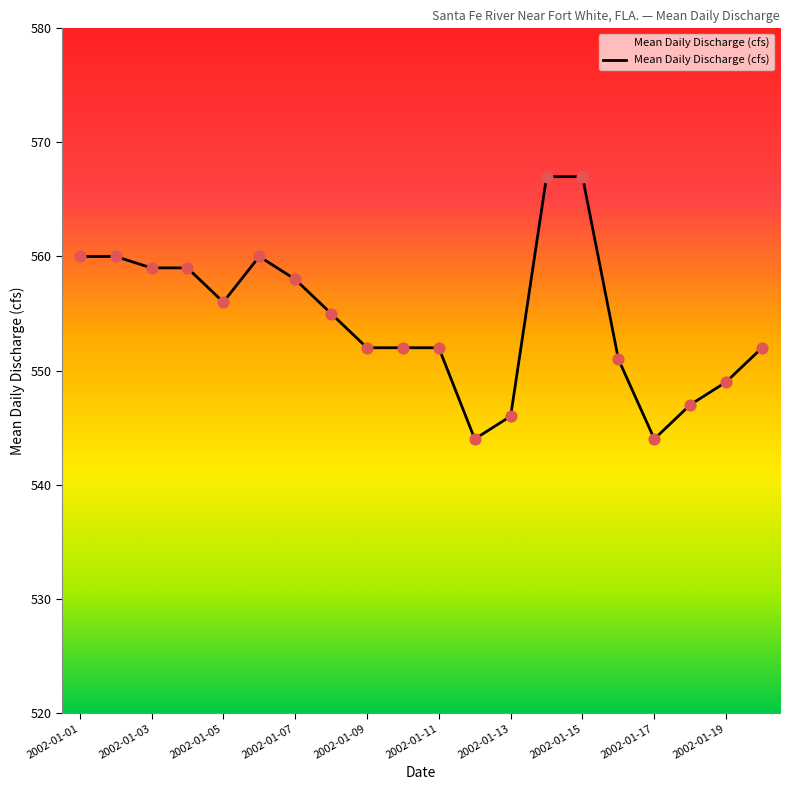

What is the difference between the maximum and minimum values?

23